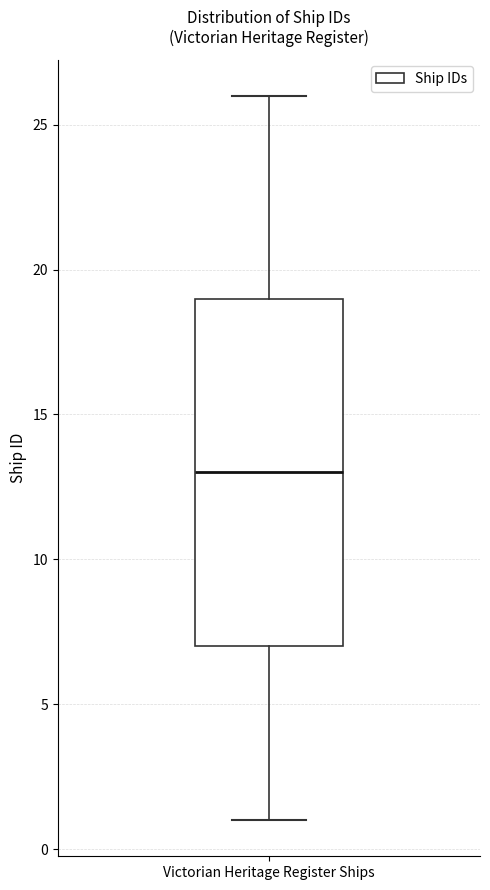

Read this box plot against the y-axis: the position of the median line, the range covered by the box, and the ends of both whiskers. The values are not printed on the chart, so give them approximately, as read against the axis.

median 13, box 7 to 19, whiskers 1 to 26